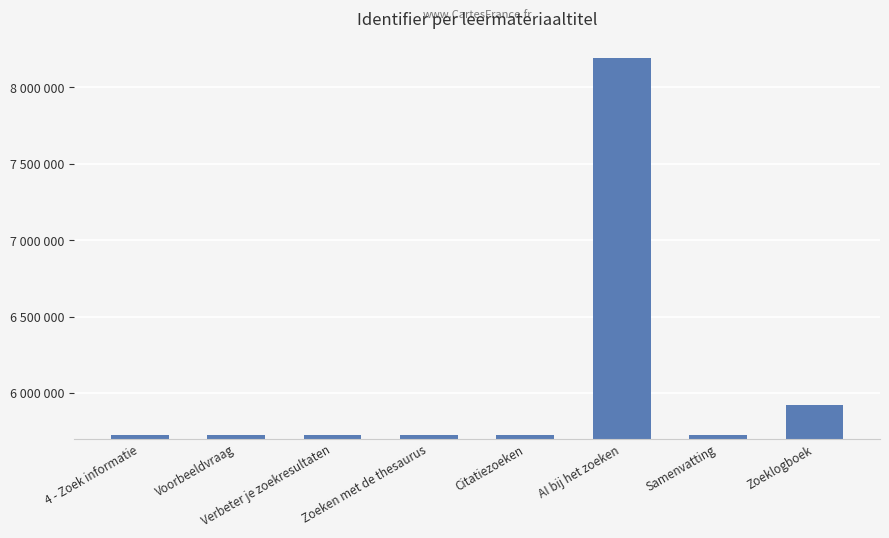

What position from the left is Samenvatting?

7